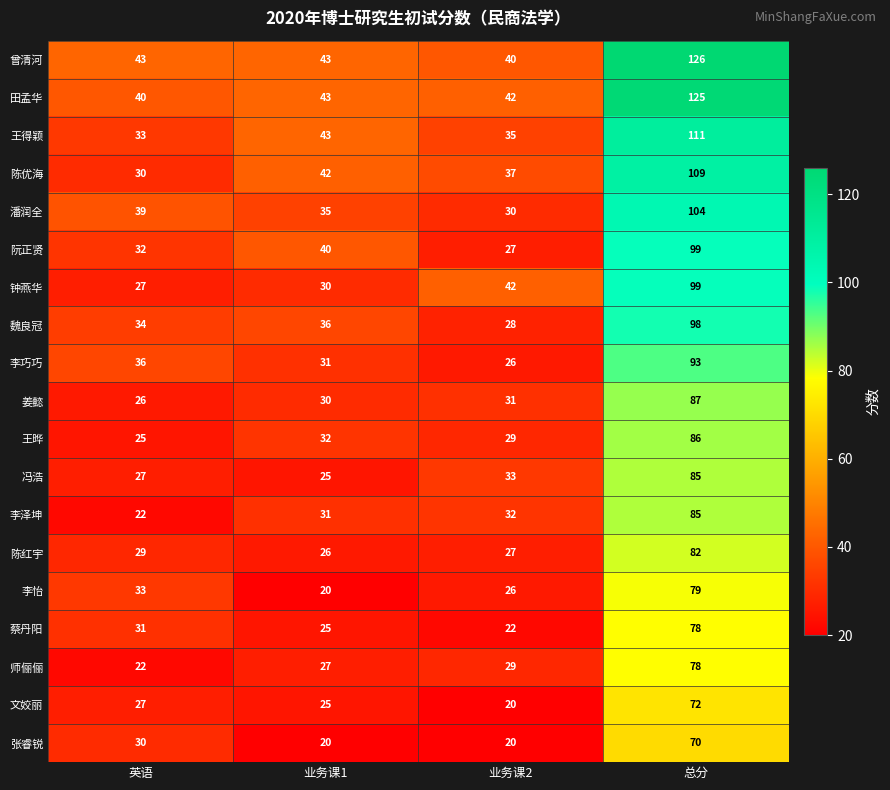

How many series are shown in this chart?

19